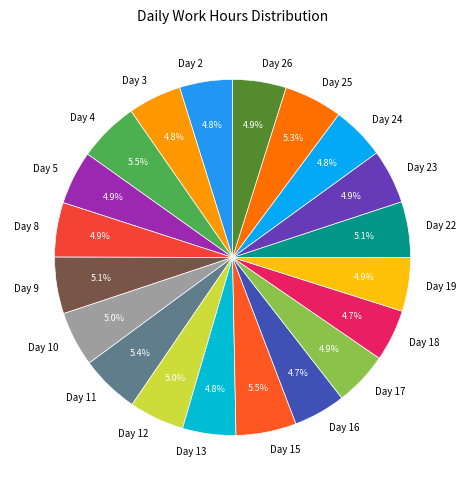

What portion of the pie excludes Day 5?

95.1%